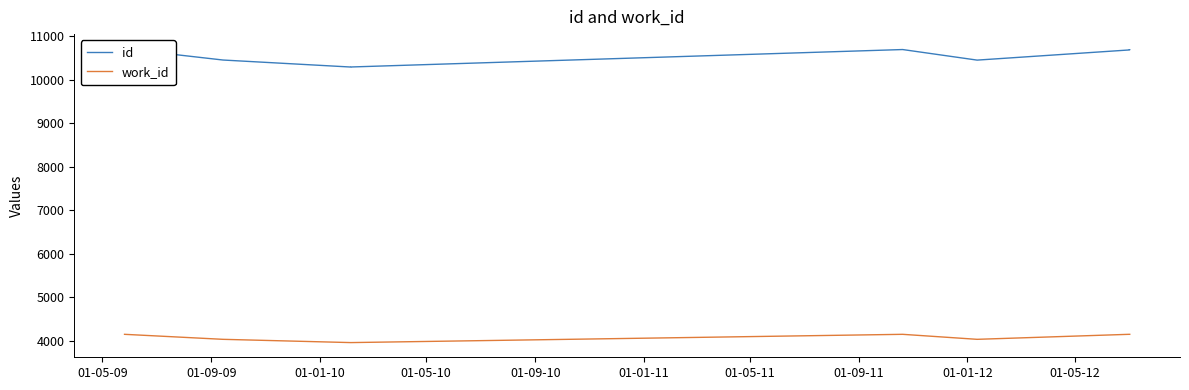

What is the average value of the id series?

10568